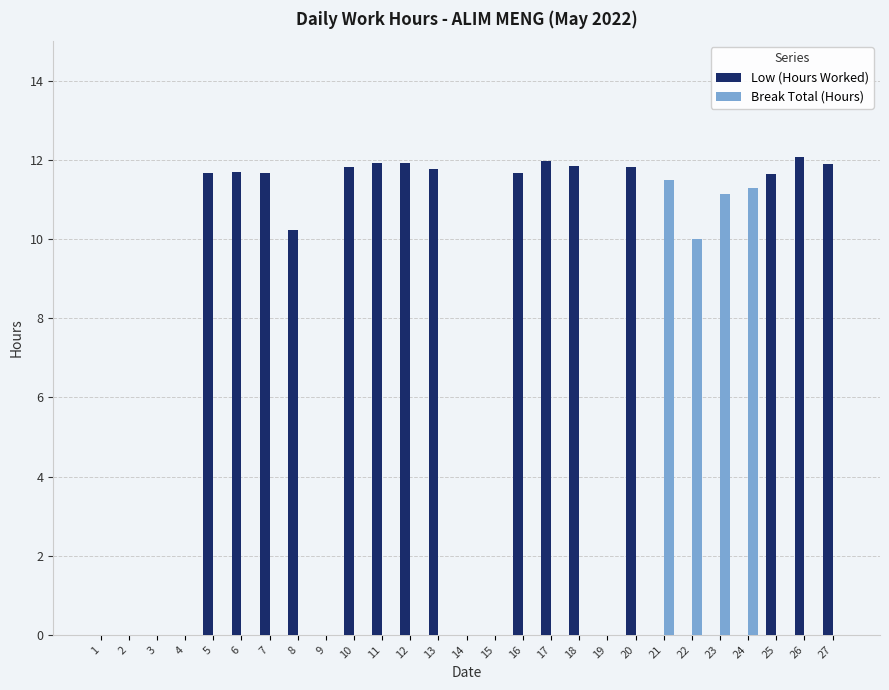

What is the total value across all series at 27?

11.9